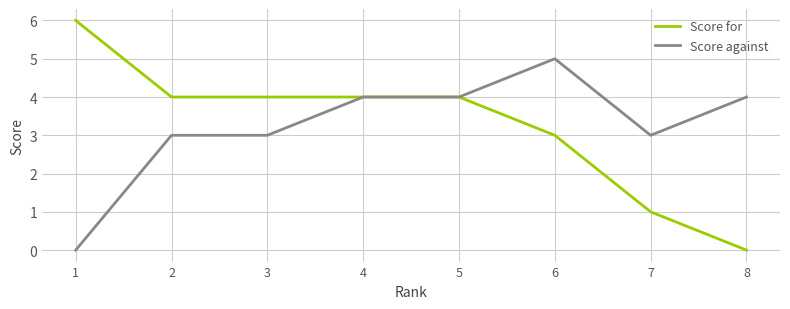

What is the difference between the maximum and minimum values in the Score for series?

6